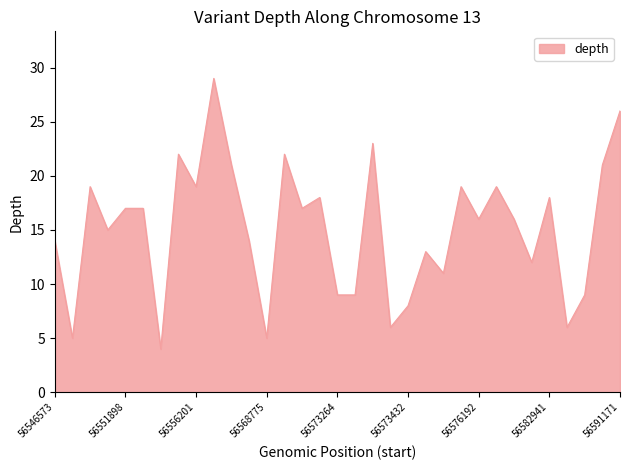

What is the difference between the maximum and minimum values?

25